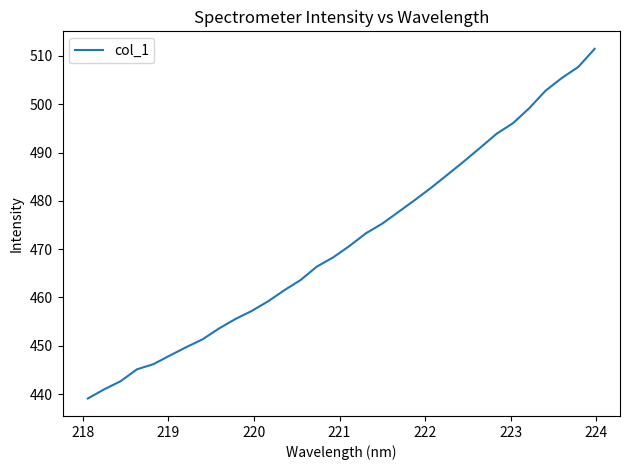

Count the number of categories in the chart.

32